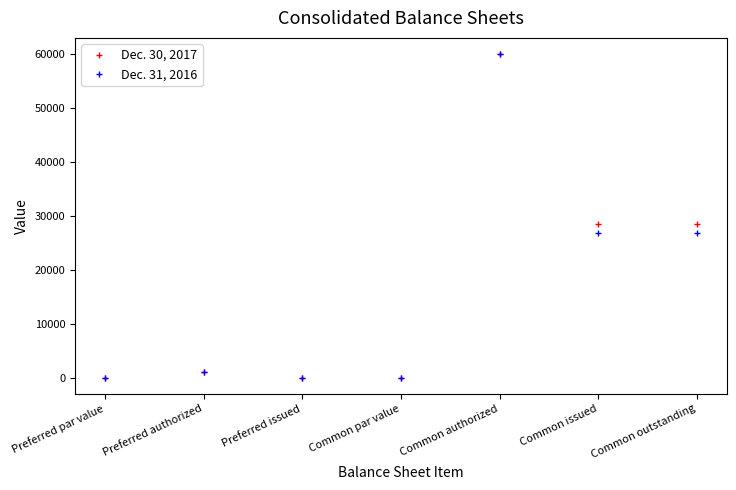

What is the label of the 4th point from the right?

Common par value